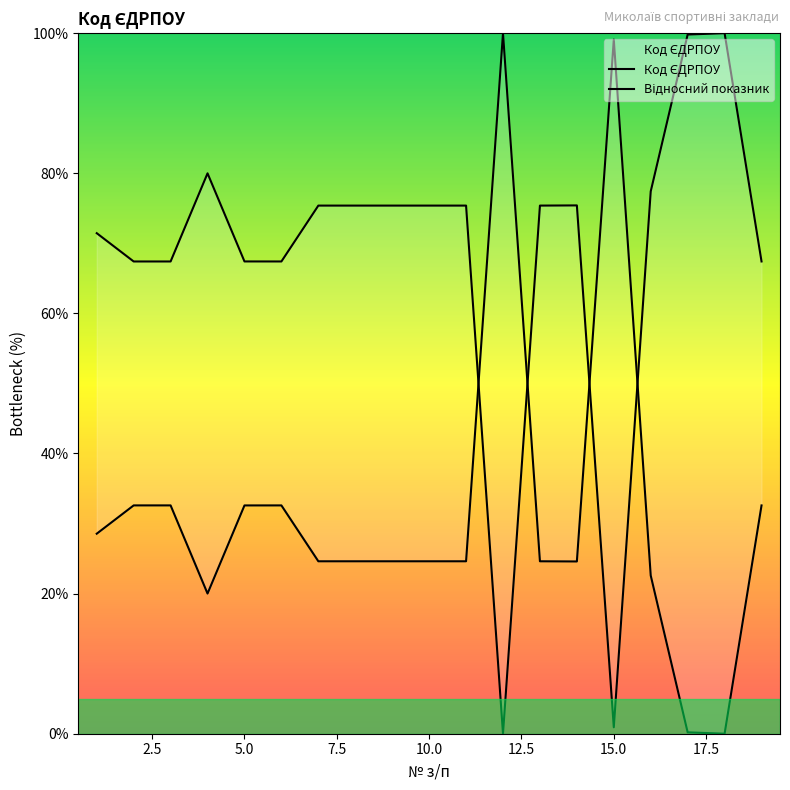

Reading left to right, extract all data points from this chart.

Код ЄДРПОУ: 71.4	67.4	67.4	80.0	67.4	67.4	75.4	75.4	75.4	75.4	75.4	0.0	75.4	75.4	0.9	77.4	99.8	100.0	67.4
Відносний показник: 28.6	32.6	32.6	20.0	32.6	32.6	24.6	24.6	24.6	24.6	24.6	100.0	24.6	24.6	99.1	22.6	0.2	0.0	32.6